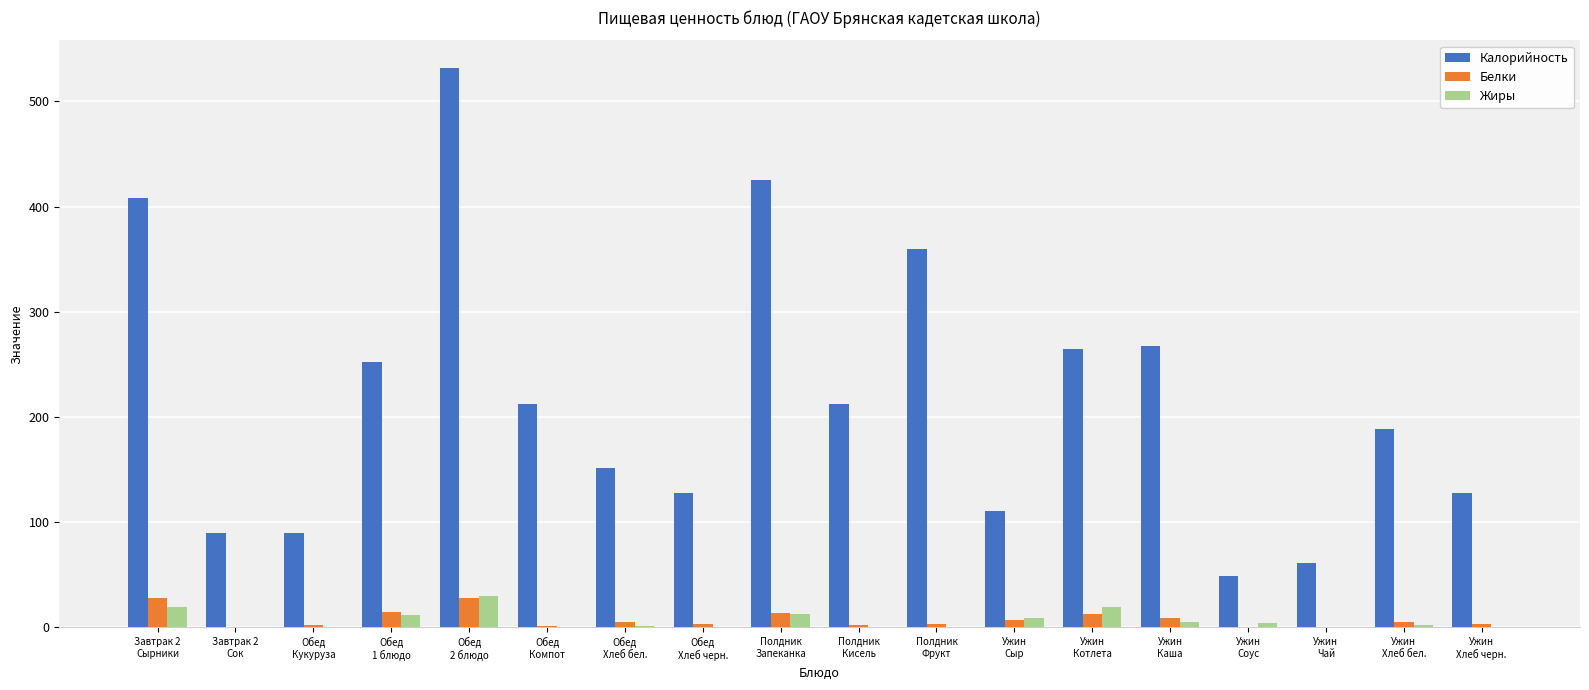

What is the greatest value displayed?

531.5